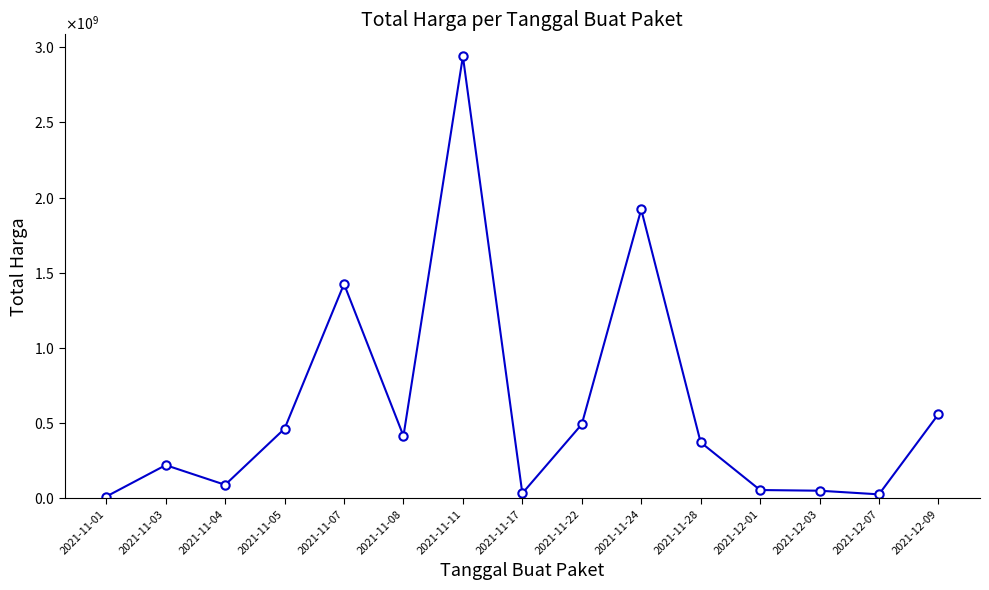

Where is the first local maximum?

2021-11-03